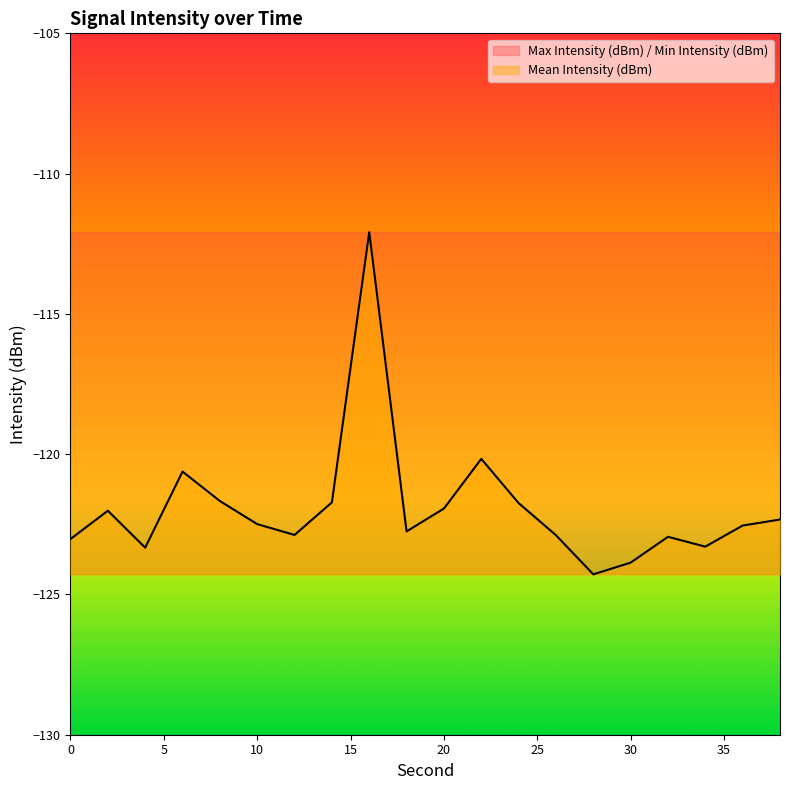

At which label does Mean Intensity (dBm) reach its peak?

16